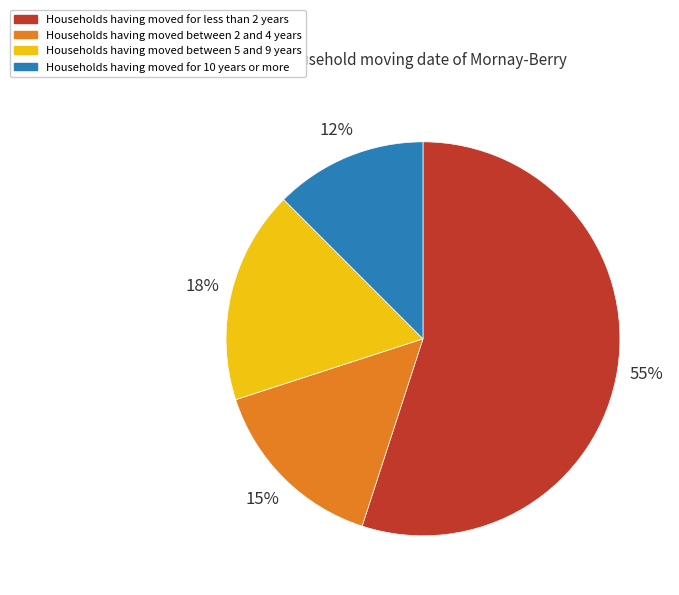

The Households having moved between 2 and 4 years slice represents 3% of the pie. True or false?

False